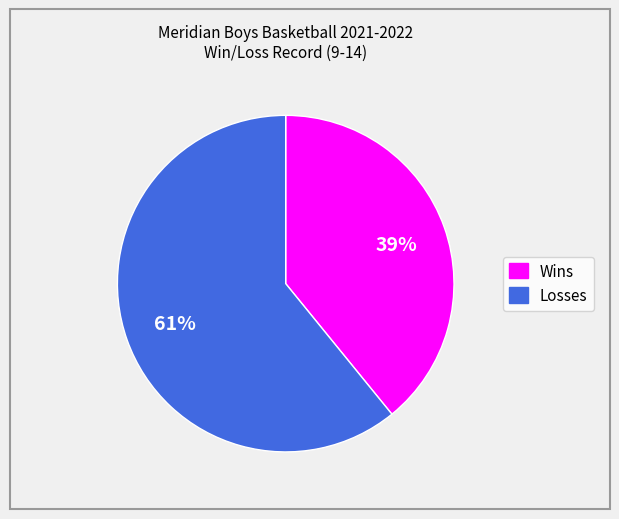

Rank the categories by value from lowest to highest.

Wins, Losses